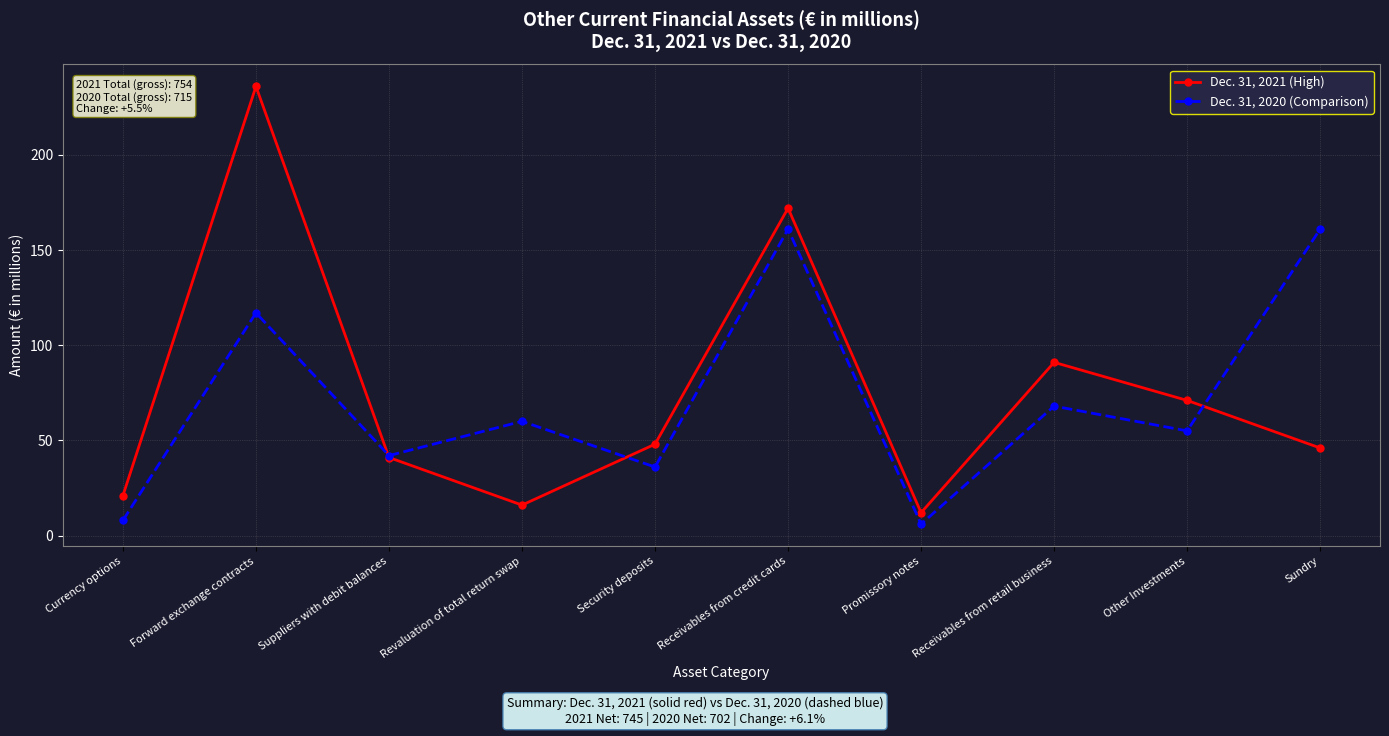

What is the maximum value shown in the chart?

236